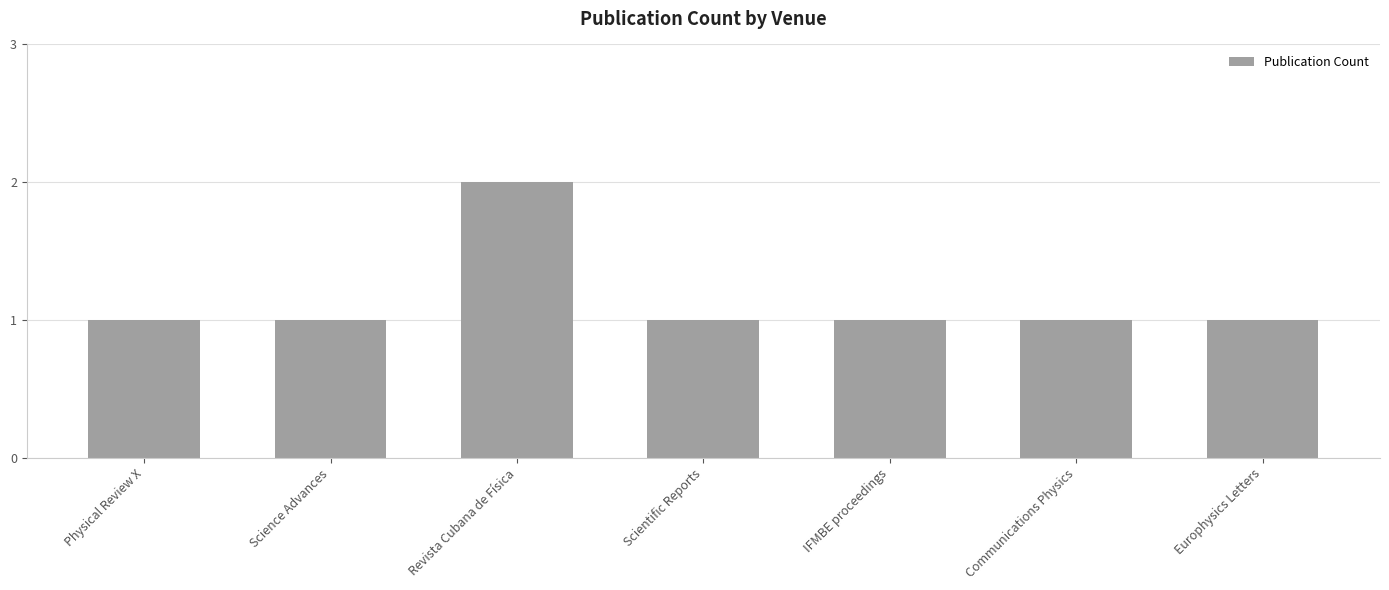

What is the sum of all values?

8